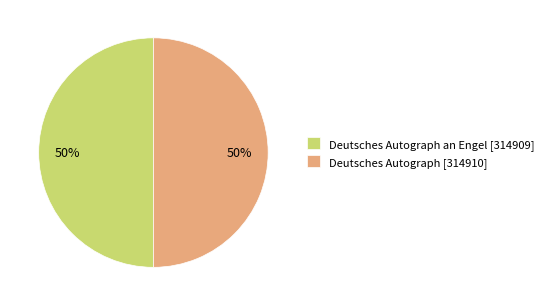

Is the sum of Deutsches Autograph an Engel [314909] and Deutsches Autograph [314910] greater than half?

Yes